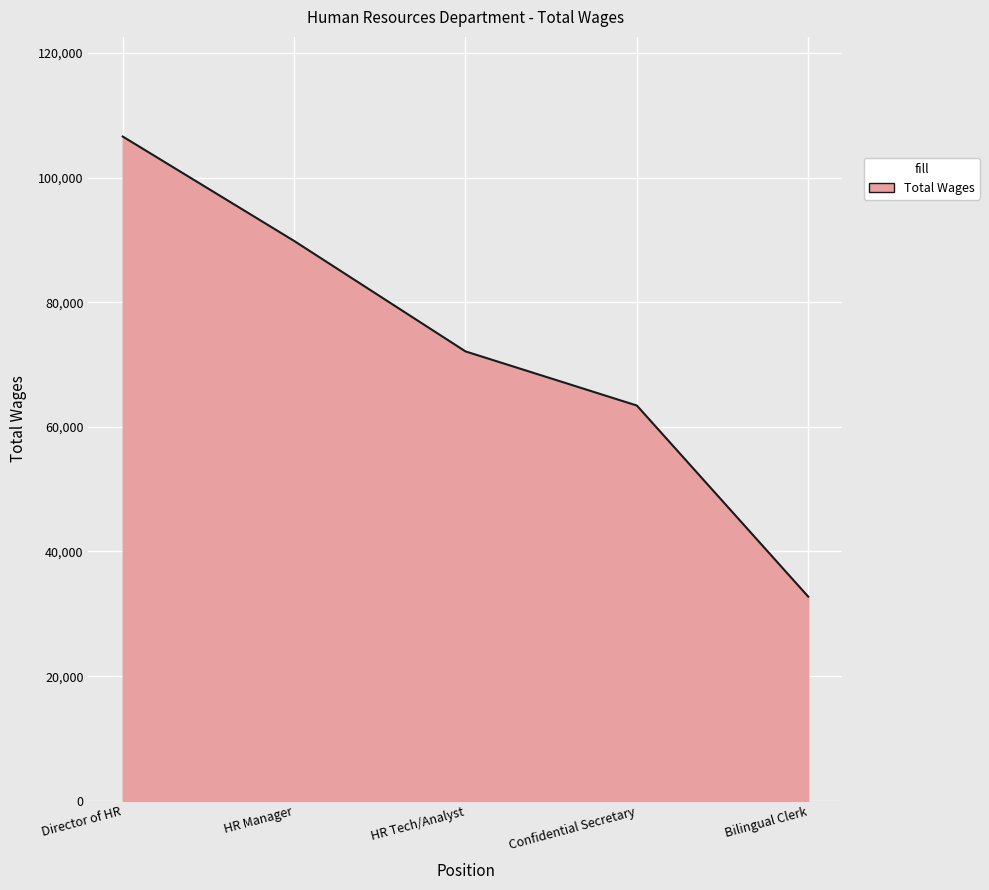

The chart shows a value of 32756 at Bilingual Clerk. True or false?

True